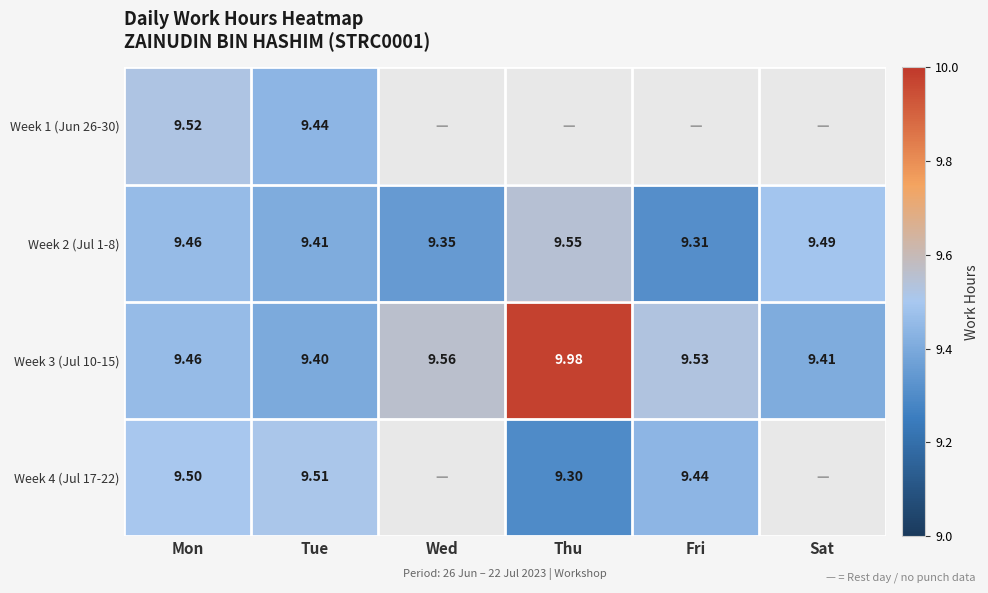

Rank the categories by Week 3 (Jul 10-15) value from lowest to highest.

Tue, Sat, Mon, Fri, Wed, Thu